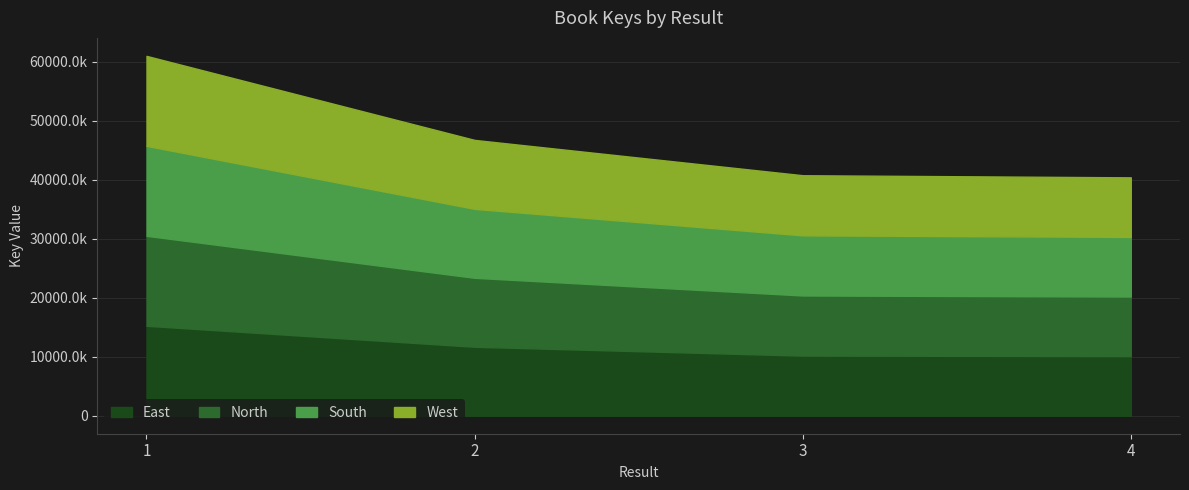

What is the maximum value shown in the chart?

60980174